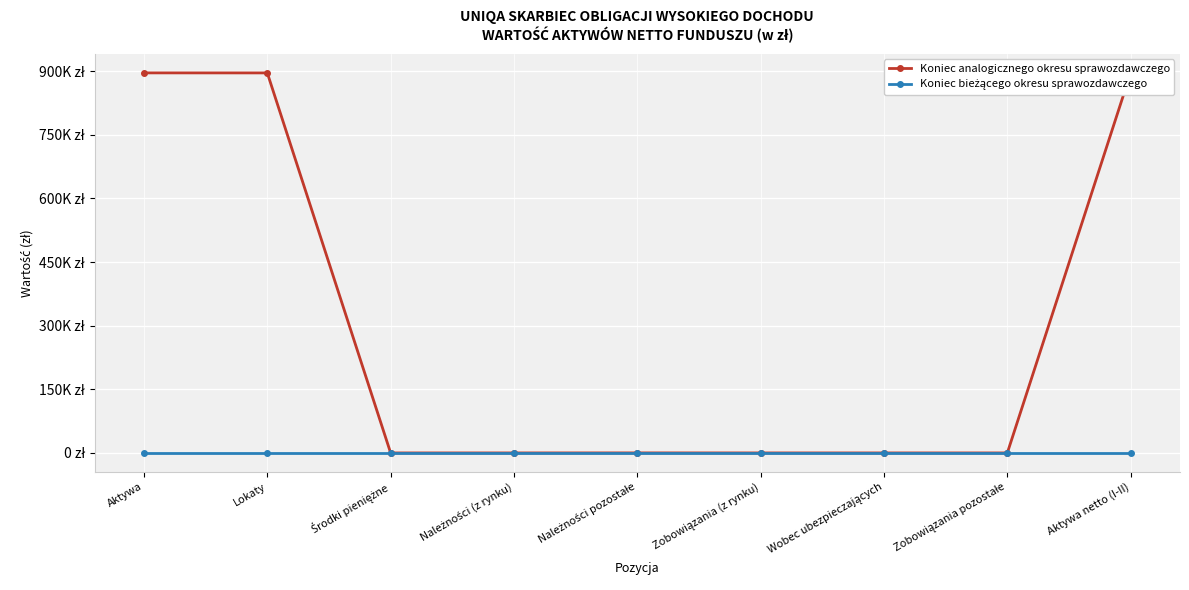

What are all the series names shown in the legend?

Koniec analogicznego okresu sprawozdawczego, Koniec bieżącego okresu sprawozdawczego